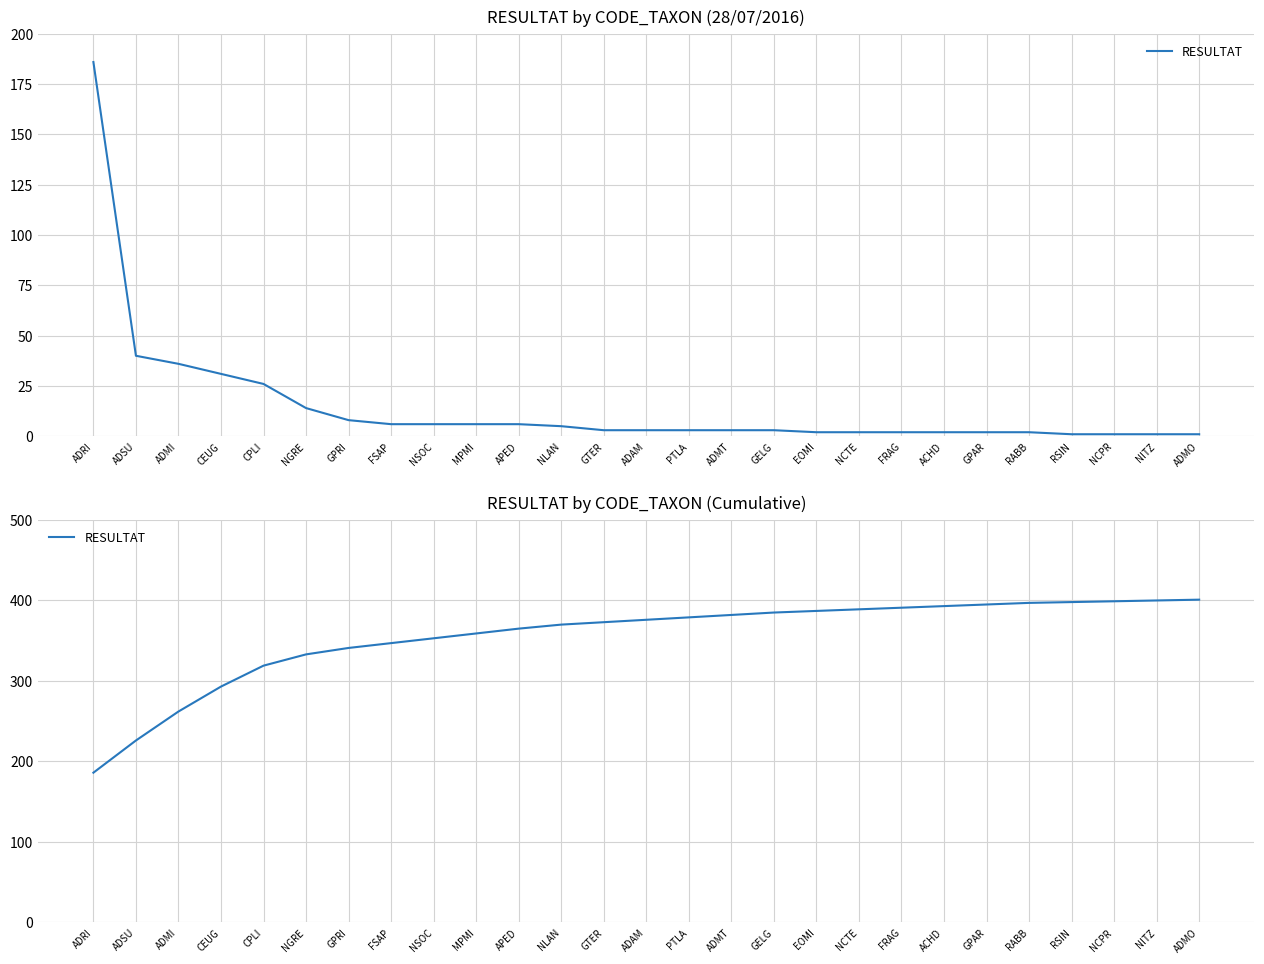

How many distinct data groups are displayed?

1